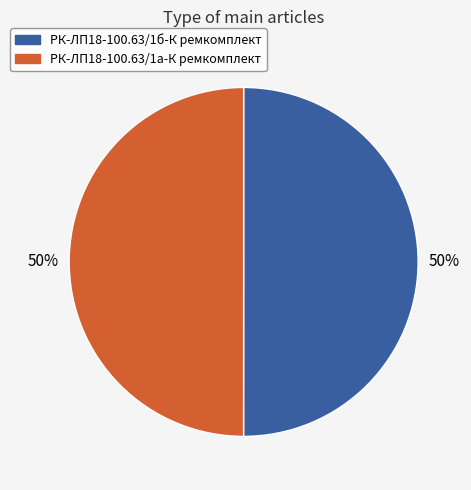

To the nearest percent, what portion does РК-ЛП18-100.63/1б-К ремкомплект represent?

50%